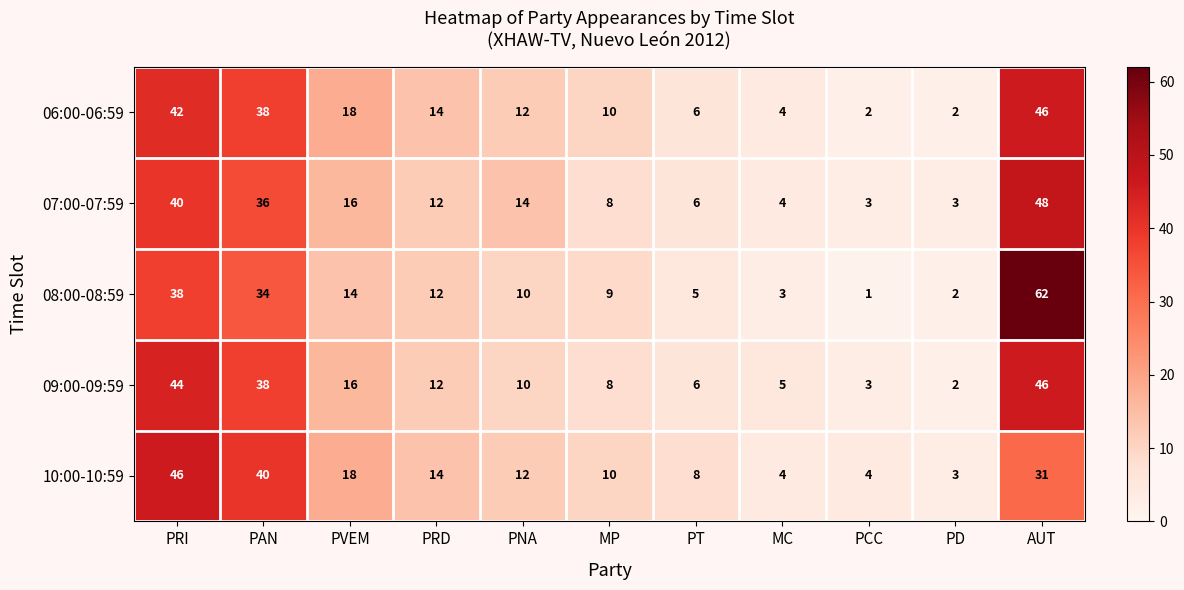

What is the total value across all series at MP?

45